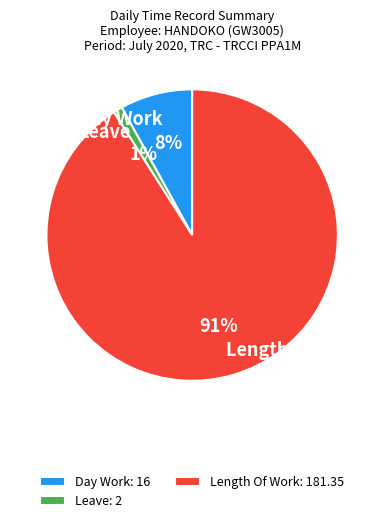

Does Length Of Work account for over 50% of the chart?

Yes